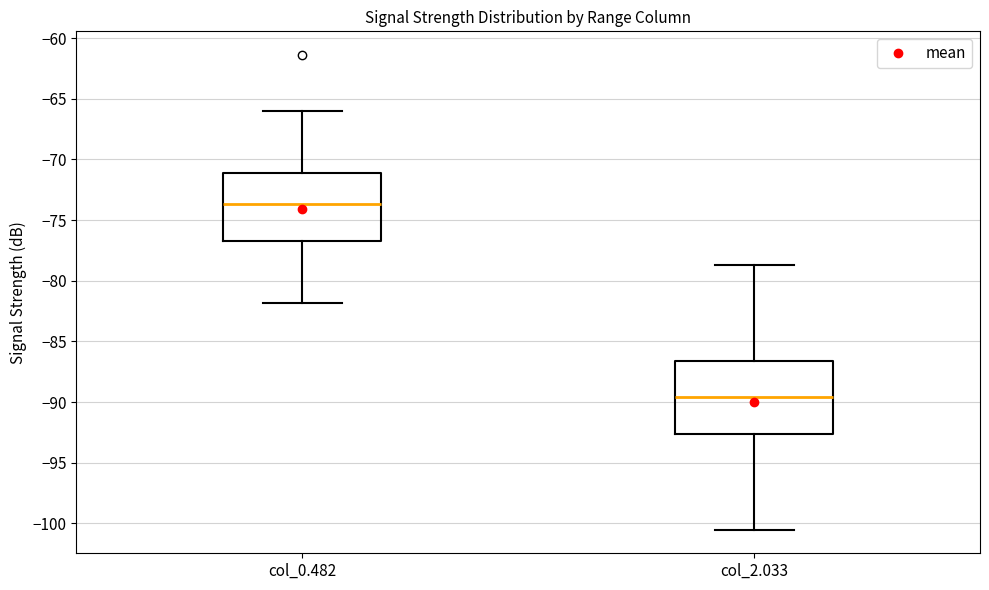

Which box has the lowest median line?

col_2.033